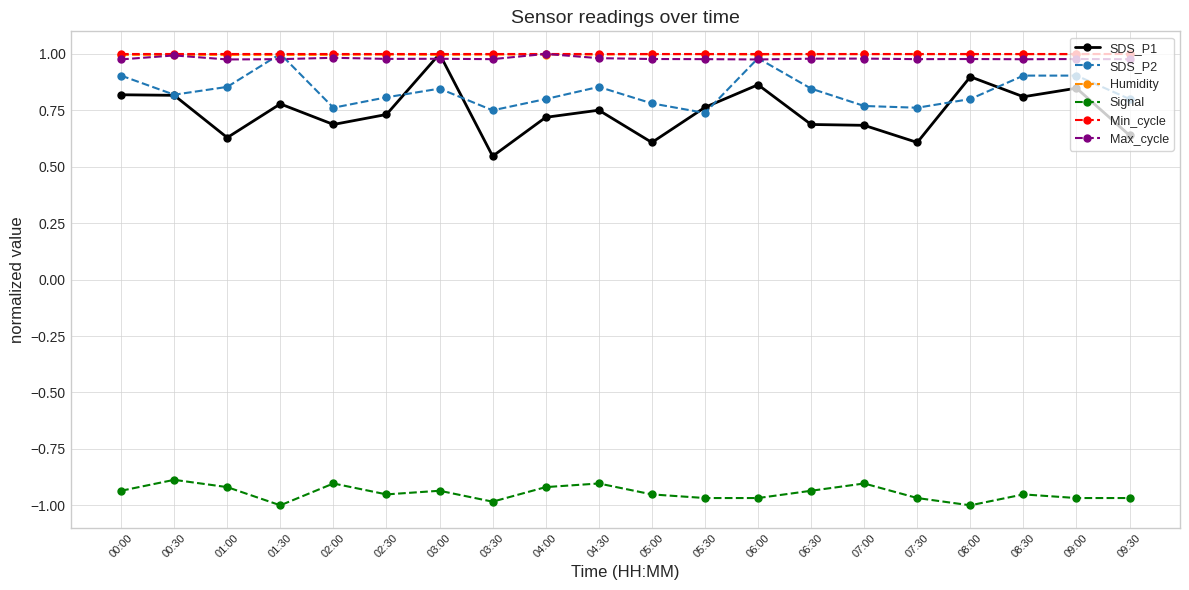

True or false: SDS_P1 and Max_cycle intersect in this chart.

True